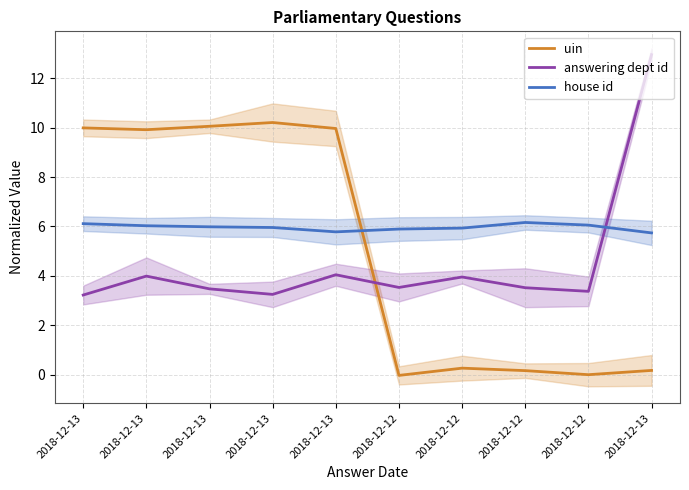

At how many categories does at least one series exceed 1?

10